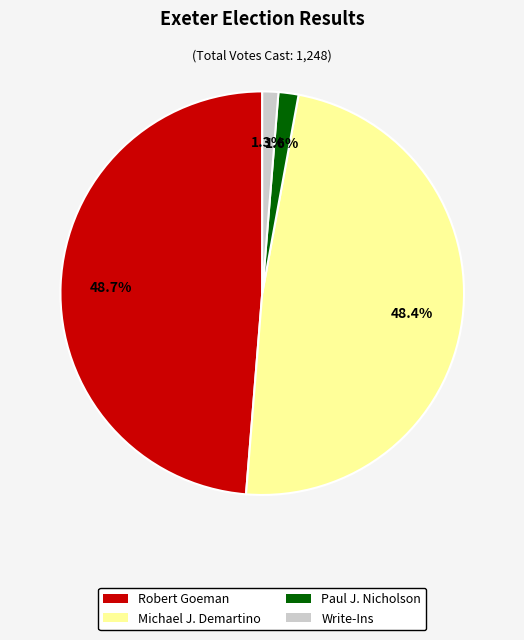

To the nearest percent, what portion does Michael J. Demartino represent?

48%